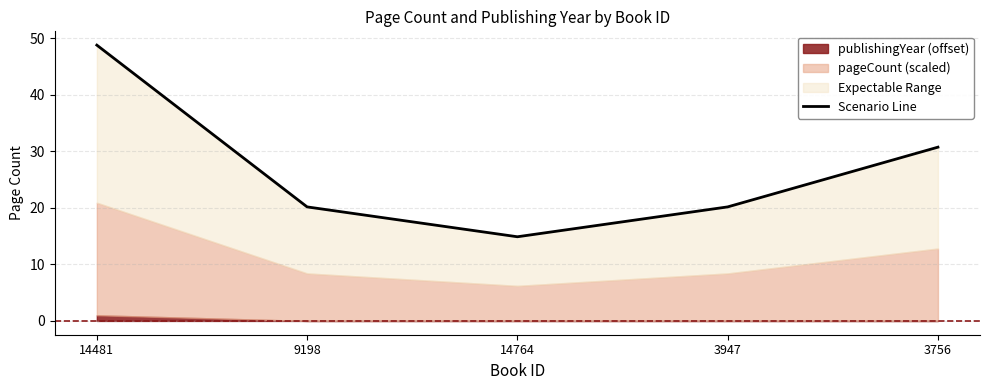

True or false: the data shows 17.3 at 14481.

False